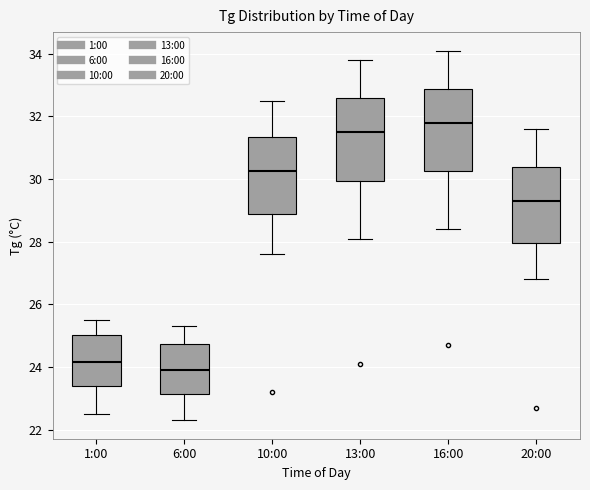

Reading left to right, read every box against the y-axis: the position of its median line, the range the box covers, and the ends of its whiskers. The values are not printed on the chart, so give them approximately, as read against the axis.

1:00: median 24.2, box 23.4 to 25.0, whiskers 22.6 to 25.6
6:00: median 24.0, box 23.2 to 24.8, whiskers 22.4 to 25.4
10:00: median 30.2, box 28.8 to 31.4, whiskers 27.6 to 32.6
13:00: median 31.6, box 30.0 to 32.6, whiskers 28.2 to 33.8
16:00: median 31.8, box 30.2 to 32.8, whiskers 28.4 to 34.2
20:00: median 29.4, box 28.0 to 30.4, whiskers 26.8 to 31.6